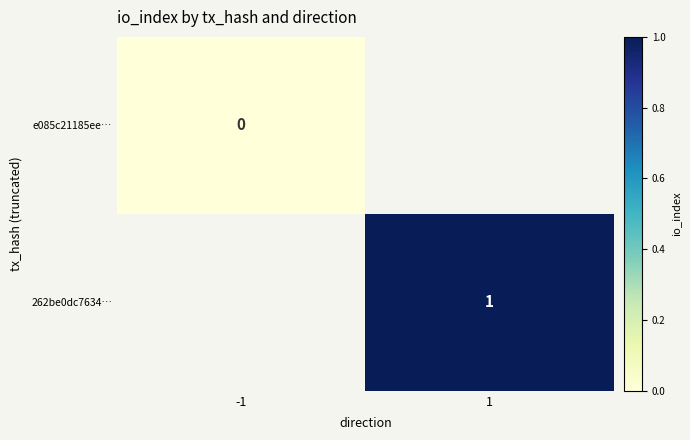

True or false: 262be0dc7634… has a value of 1.0 at 1.

True